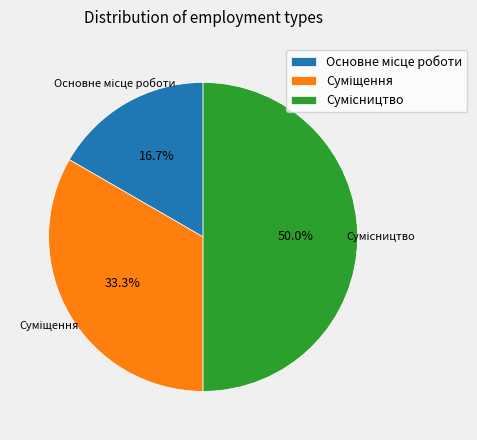

How many slices are in this pie chart?

3